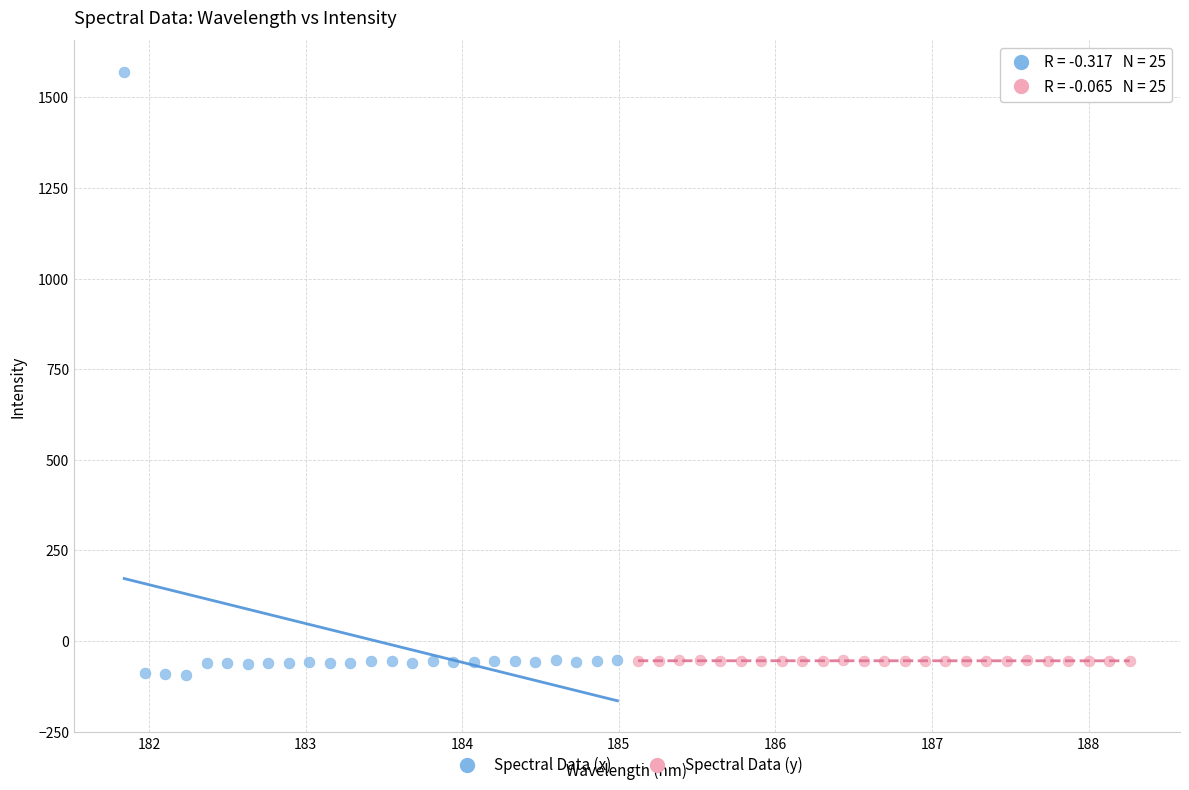

Which series contains the highest Y value?

Spectral Data (x)